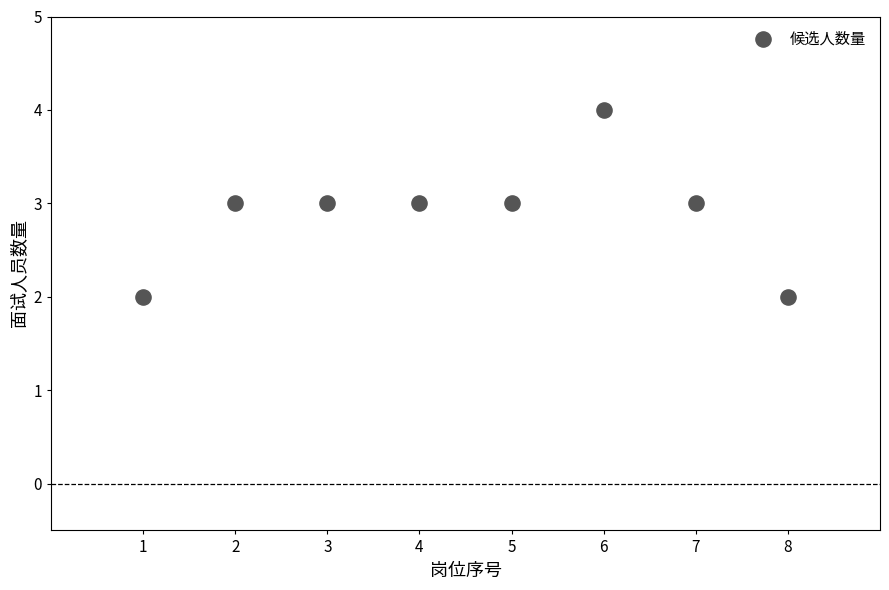

What is the average X value?

4